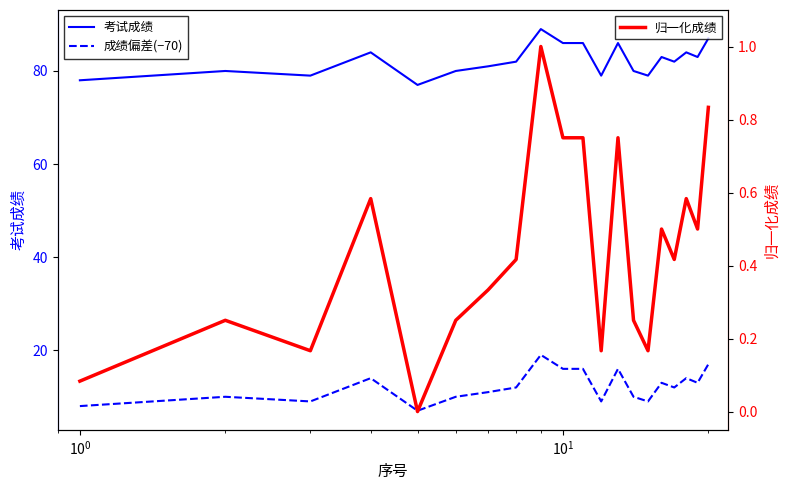

What are all the series names shown in the legend?

考试成绩, 成绩偏差(−70), 归一化成绩